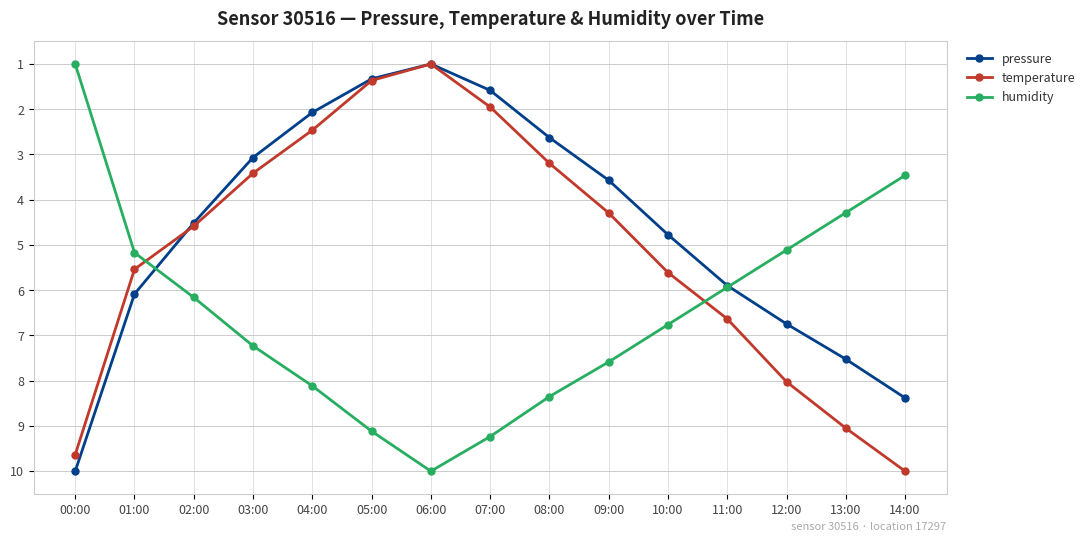

What is the average value of the temperature series?

5.1